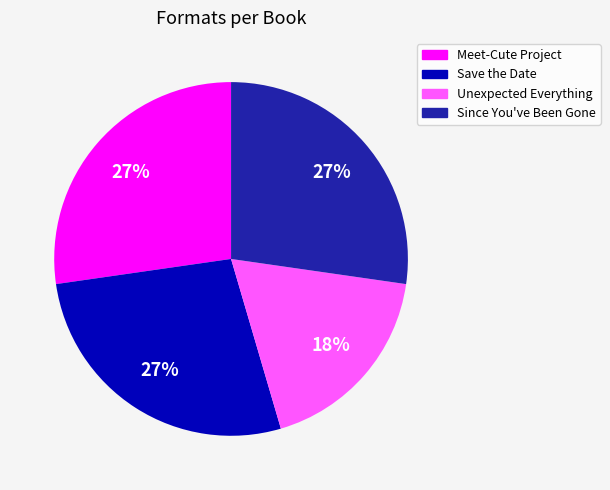

Does any single category account for the majority?

No